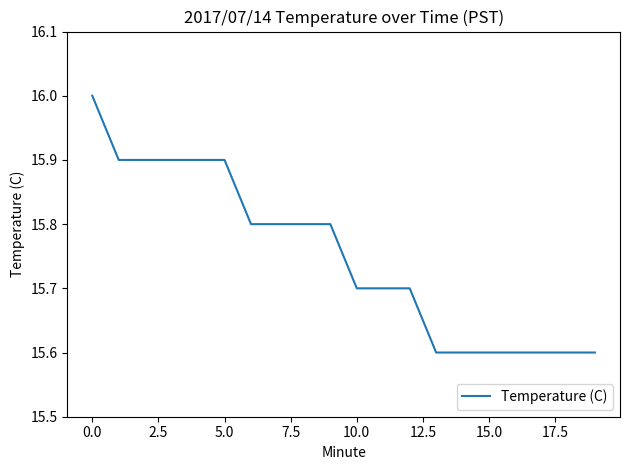

What is the minimum value shown in the chart?

15.6